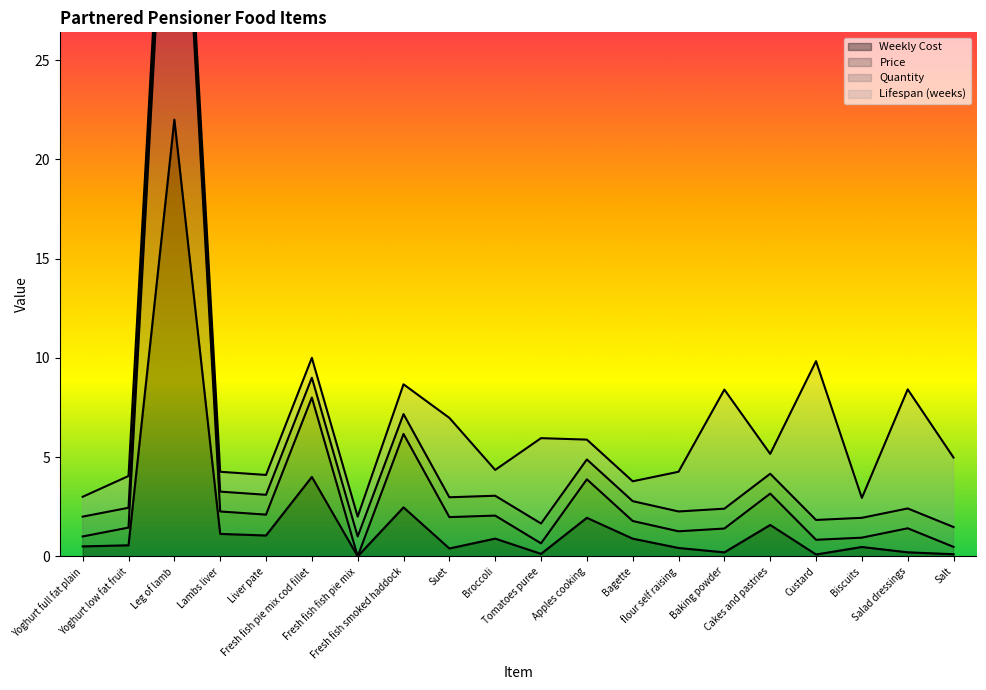

What is the difference between the maximum and second lowest values in the Price series?

43.5